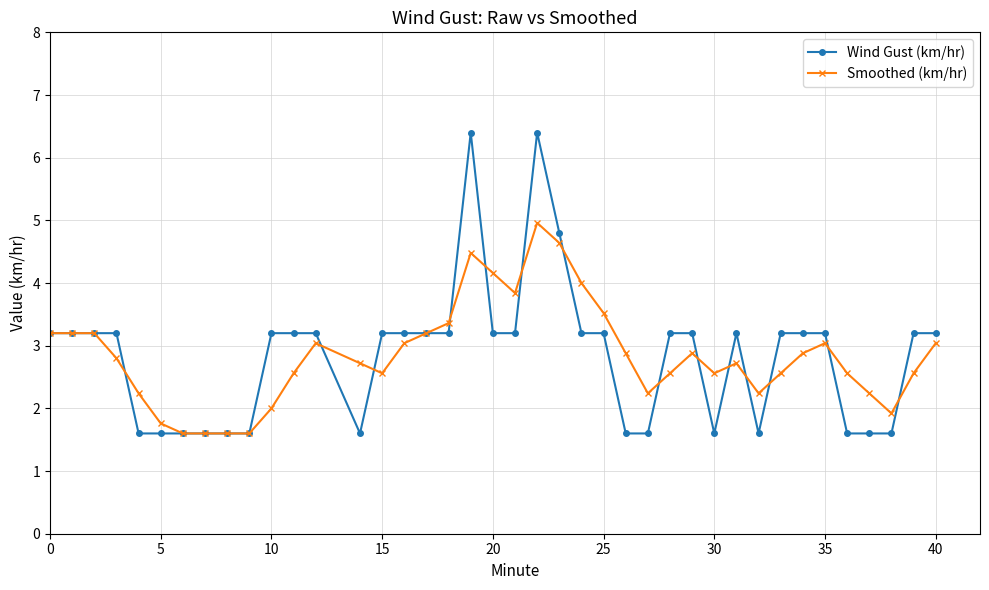

List the series in order of their peak value, highest first.

Wind Gust (km/hr), Smoothed (km/hr)